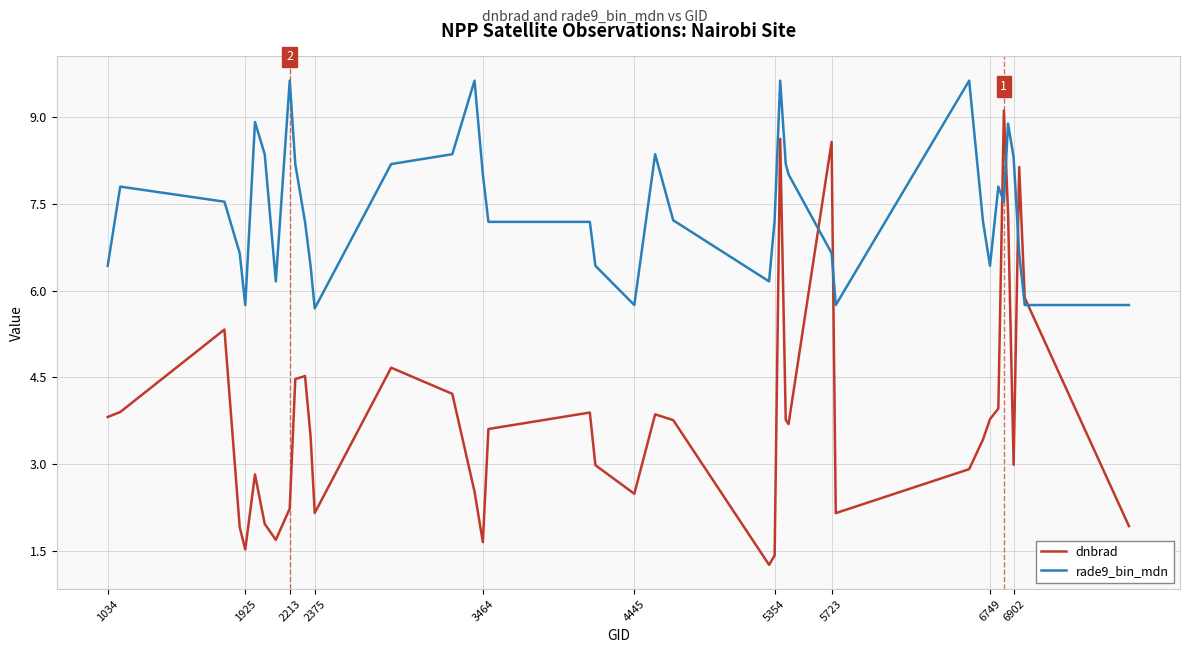

What is the difference between the second highest and minimum values in the rade9_bin_mdn series?

3.9